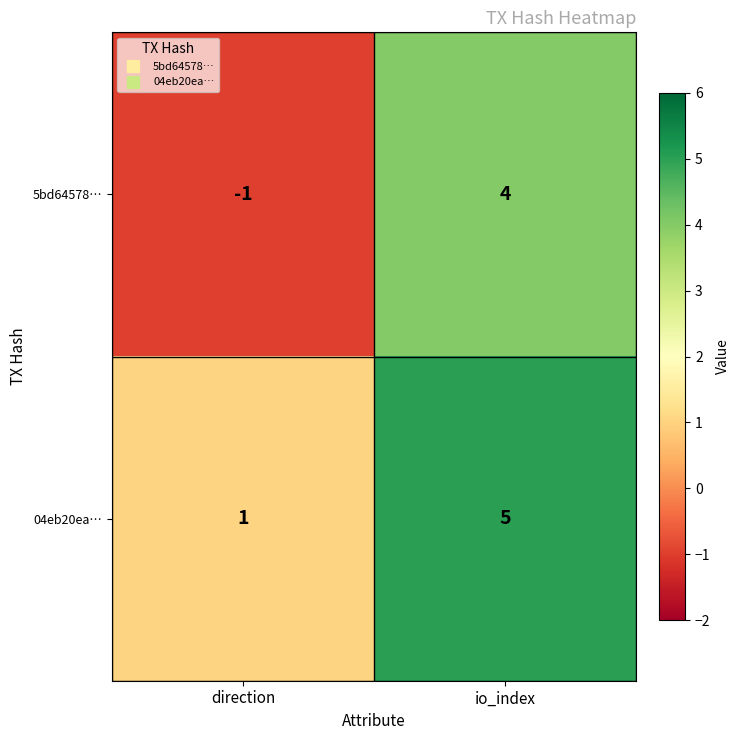

What is the difference between the maximum and minimum values in the 04eb20ea… series?

4